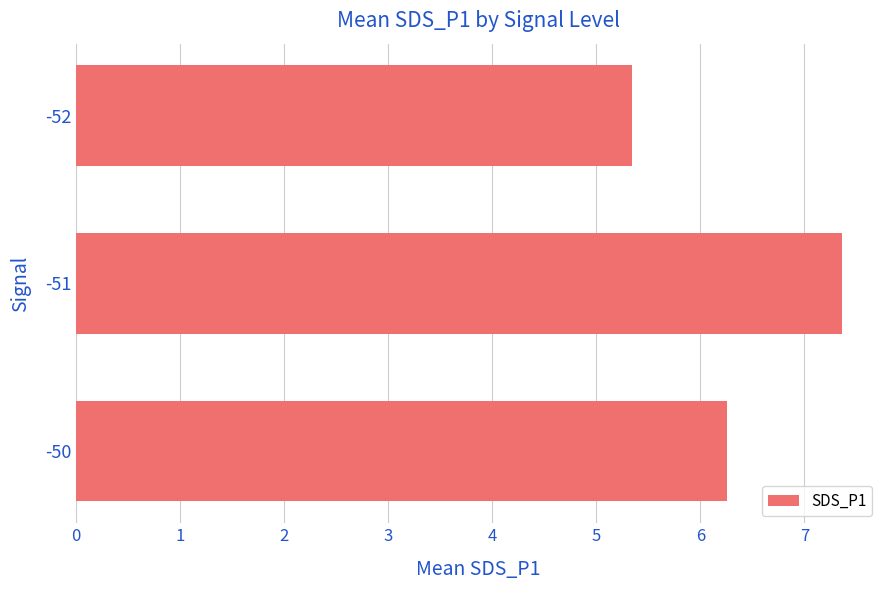

Reading top to bottom, extract all data points from this chart.

-52=5.3	-51=7.4	-50=6.3